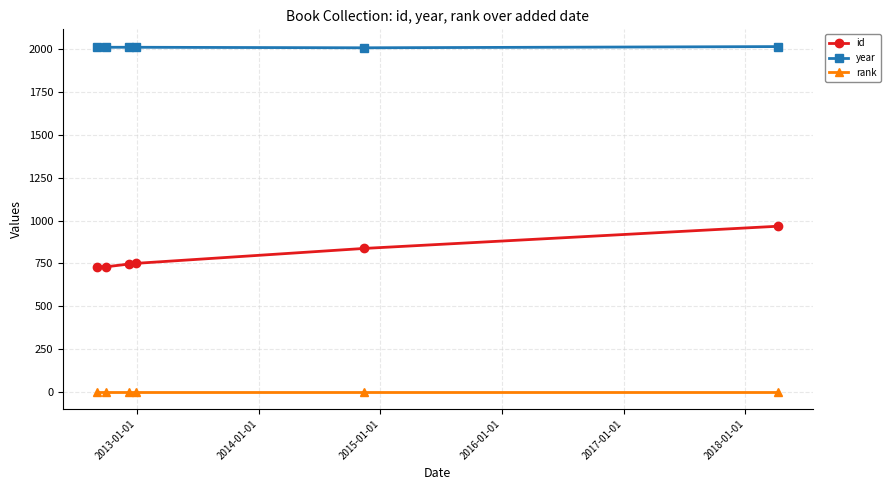

How many lines are shown in the chart?

3